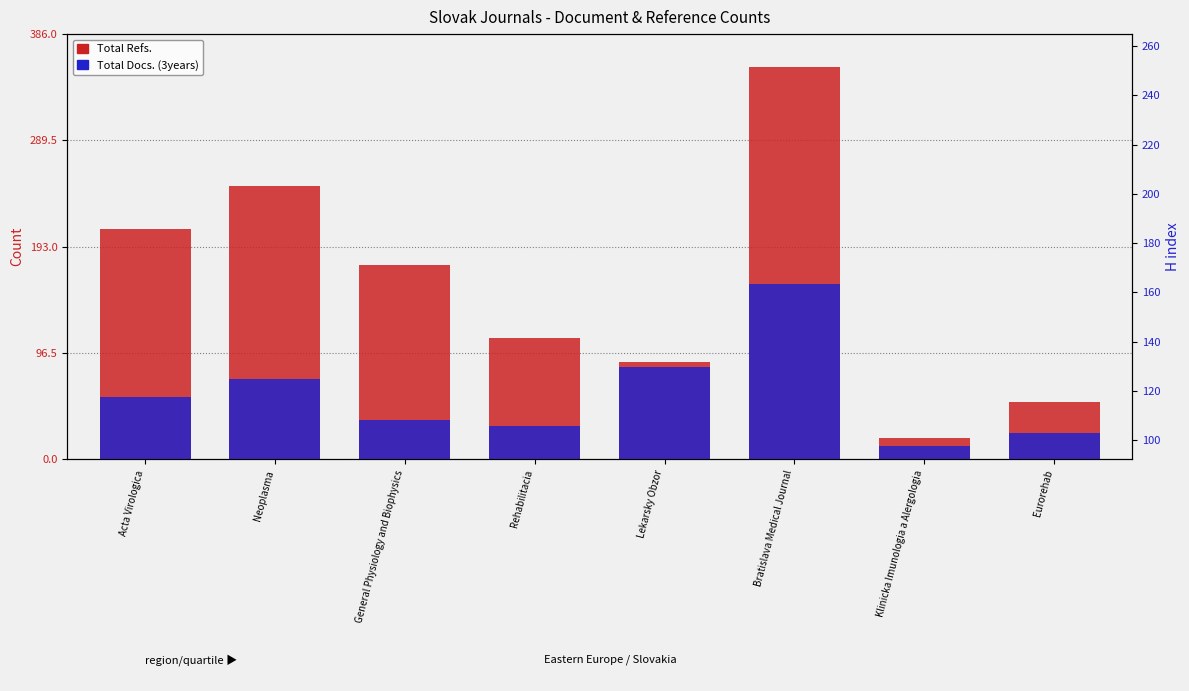

What is the total value across all series at Acta Virologica?

523